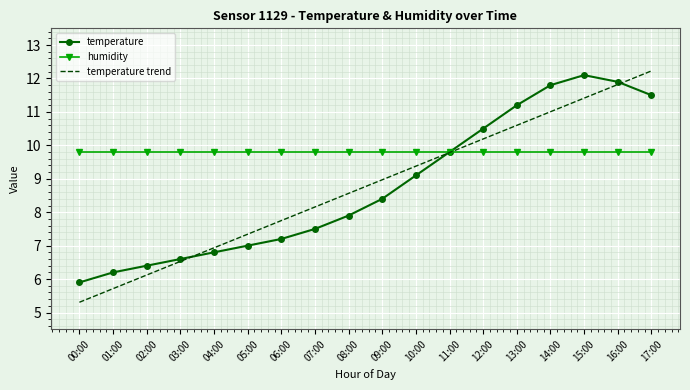

True or false: humidity and temperature trend cross at least once.

True